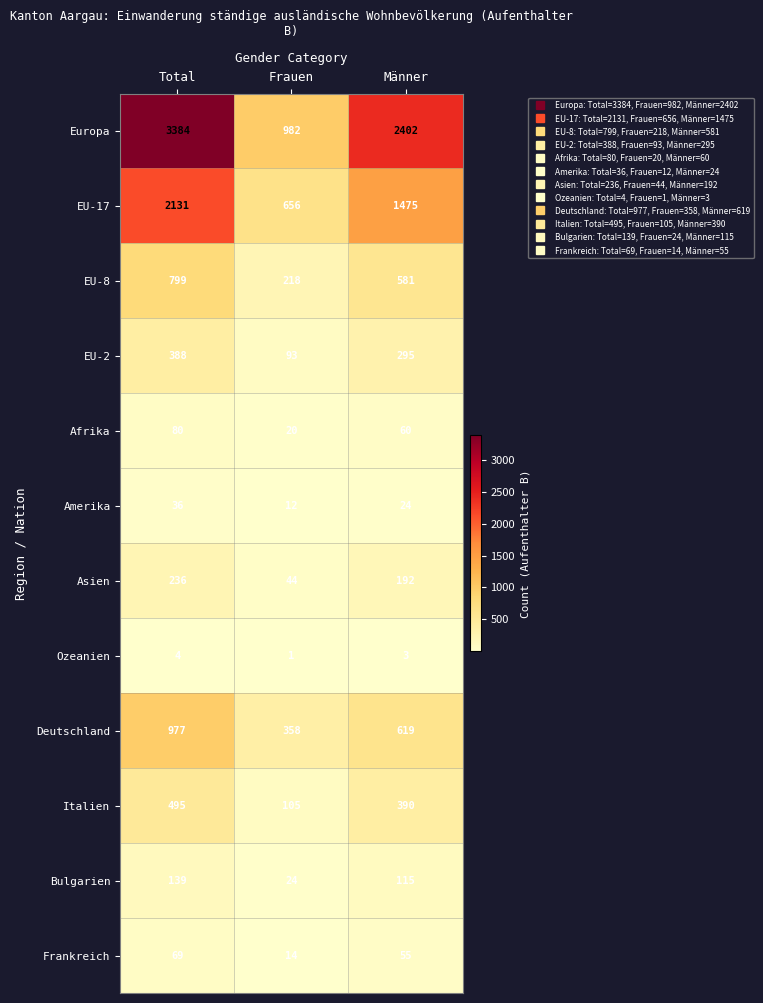

Rank the series by their maximum value, from highest to lowest.

Europa, EU-17, Deutschland, EU-8, Italien, EU-2, Asien, Bulgarien, Afrika, Frankreich, Amerika, Ozeanien